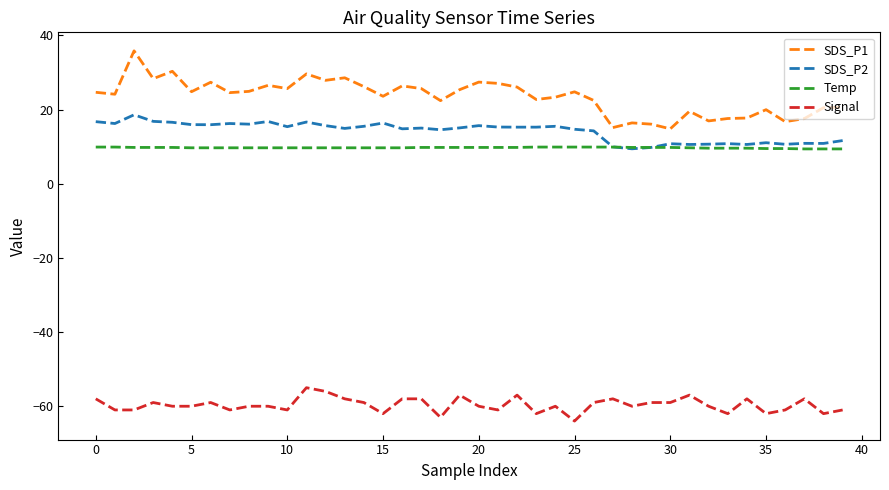

What is the greatest value displayed?

35.9